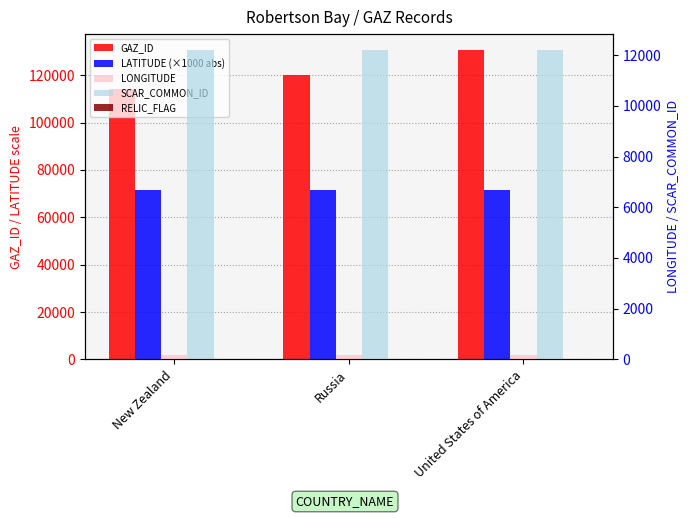

At Russia, list the series in order from largest to smallest.

GAZ_ID, LATITUDE (×1000 abs), SCAR_COMMON_ID, LONGITUDE, RELIC_FLAG